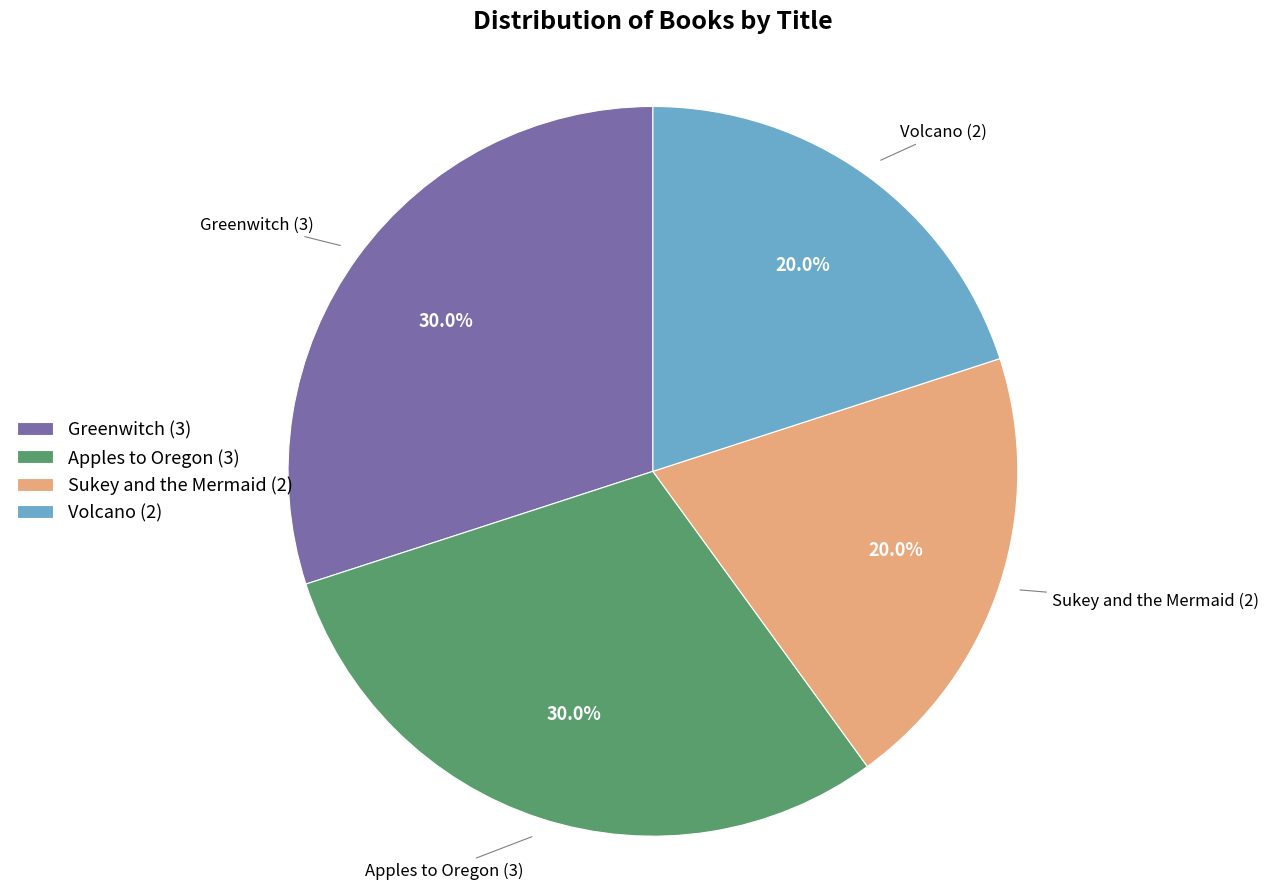

Count the number of slices in the pie.

4